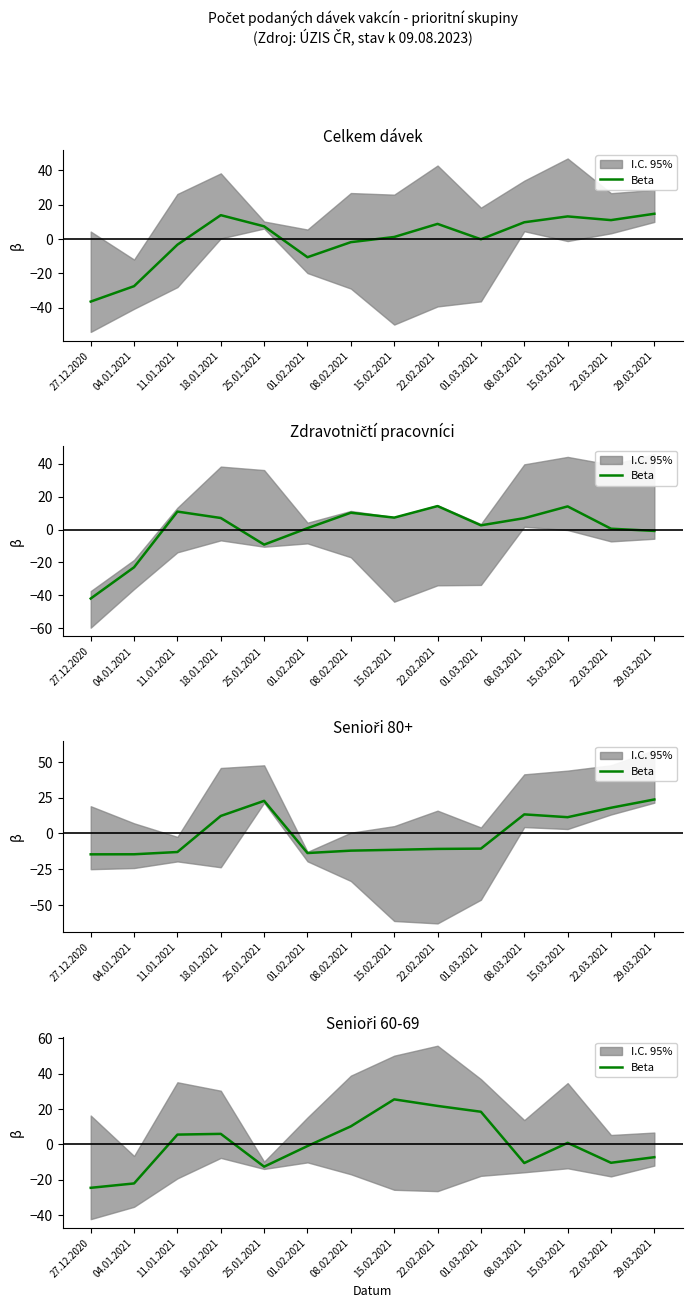

Read the value at 25.01.2021.

-12.6